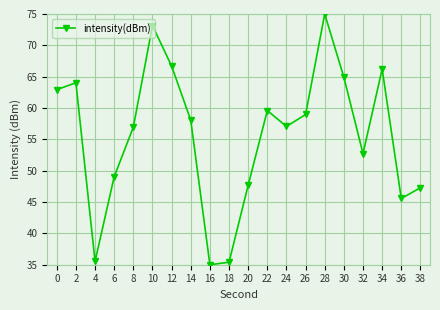

True or false: the data shows 36.6 at 10.

False